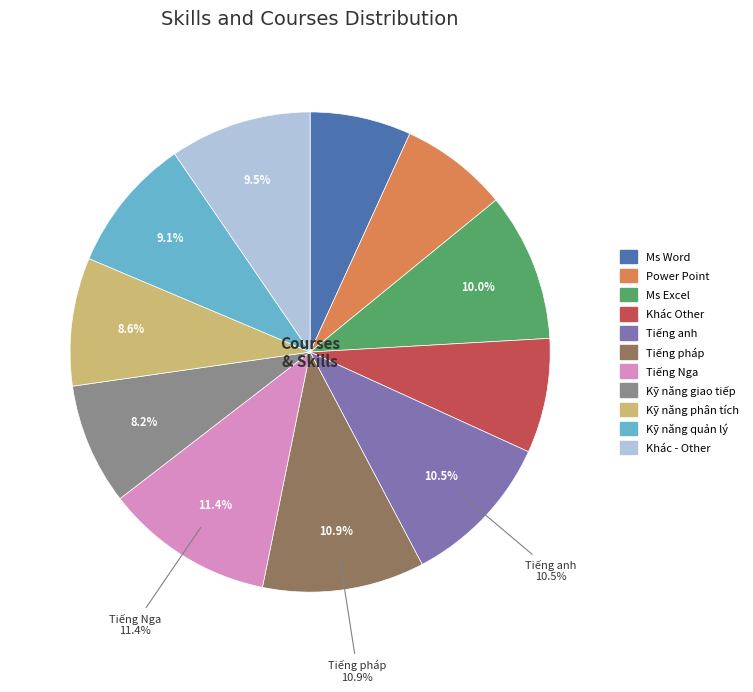

How many slices are in this pie chart?

11